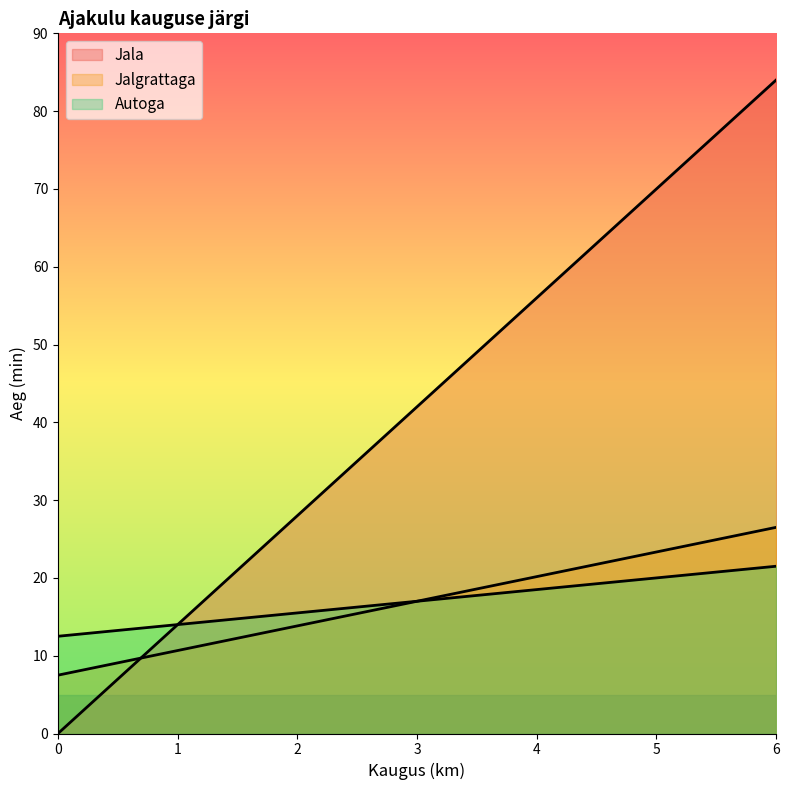

How many values in the Autoga series exceed 17?

3